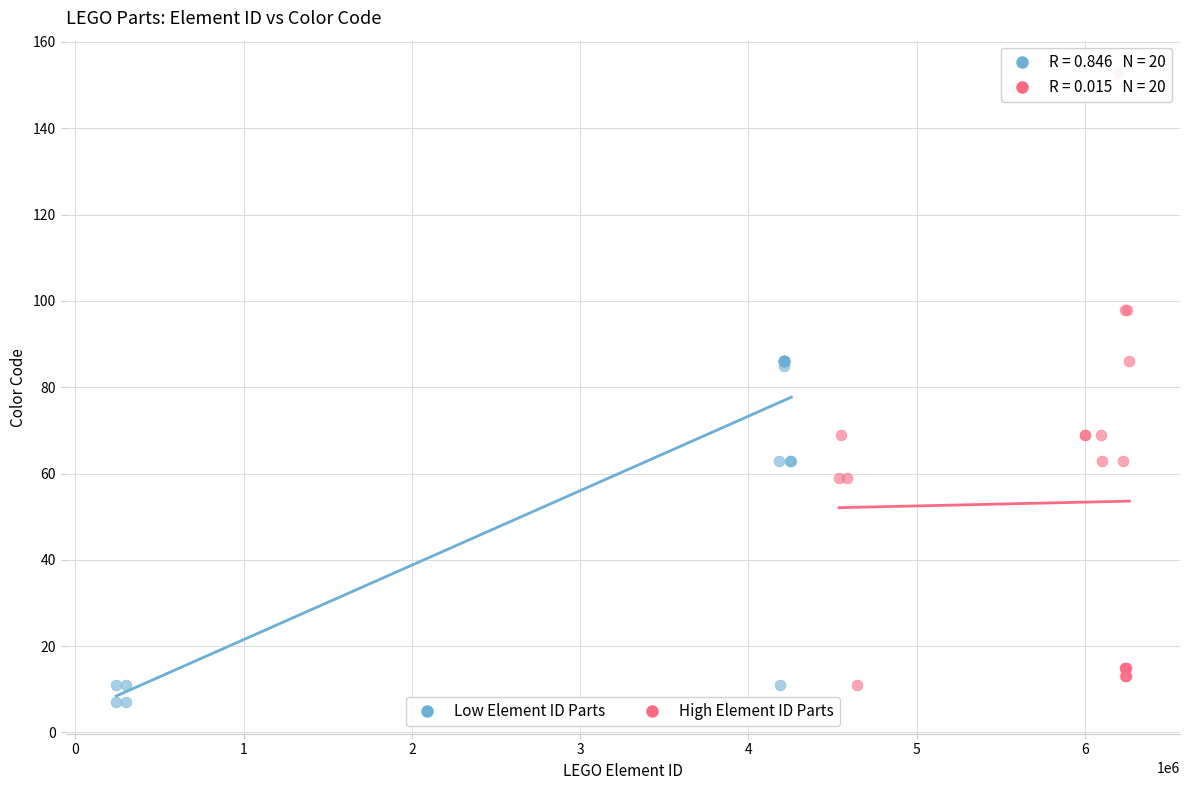

Which series has the widest spread of Y values?

High Element ID Parts